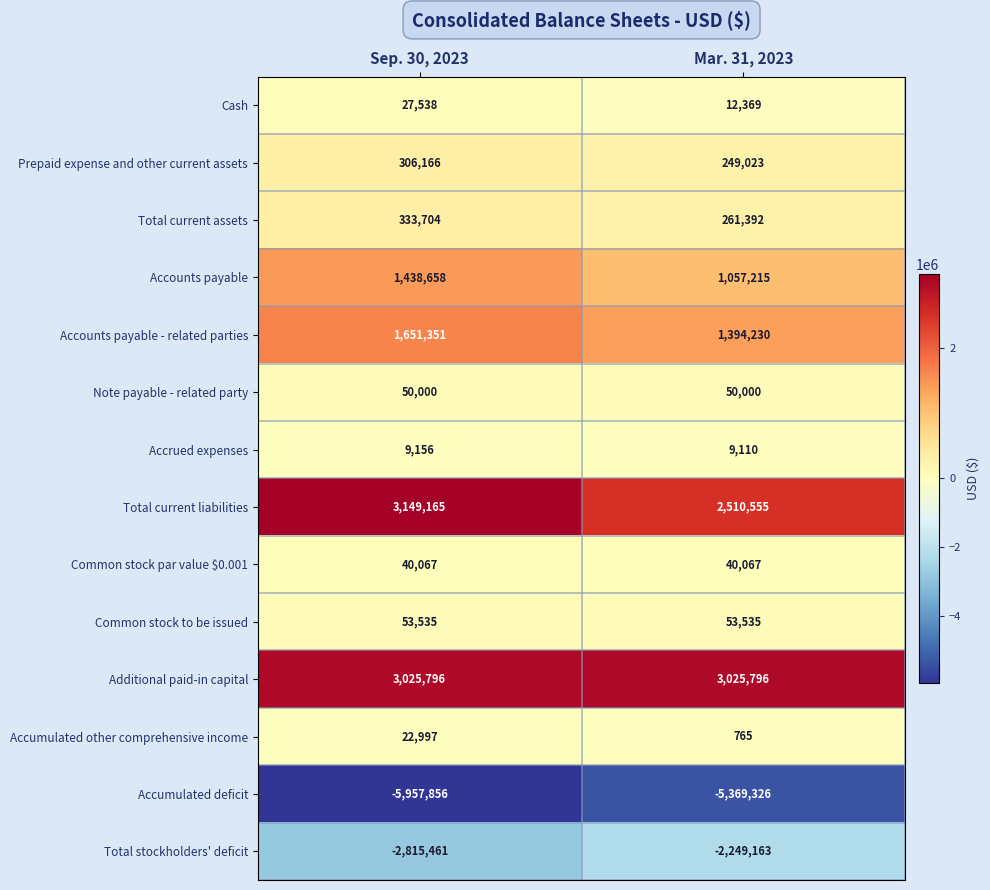

True or false: Accounts payable has a value of 1438658 at Sep. 30, 2023.

True